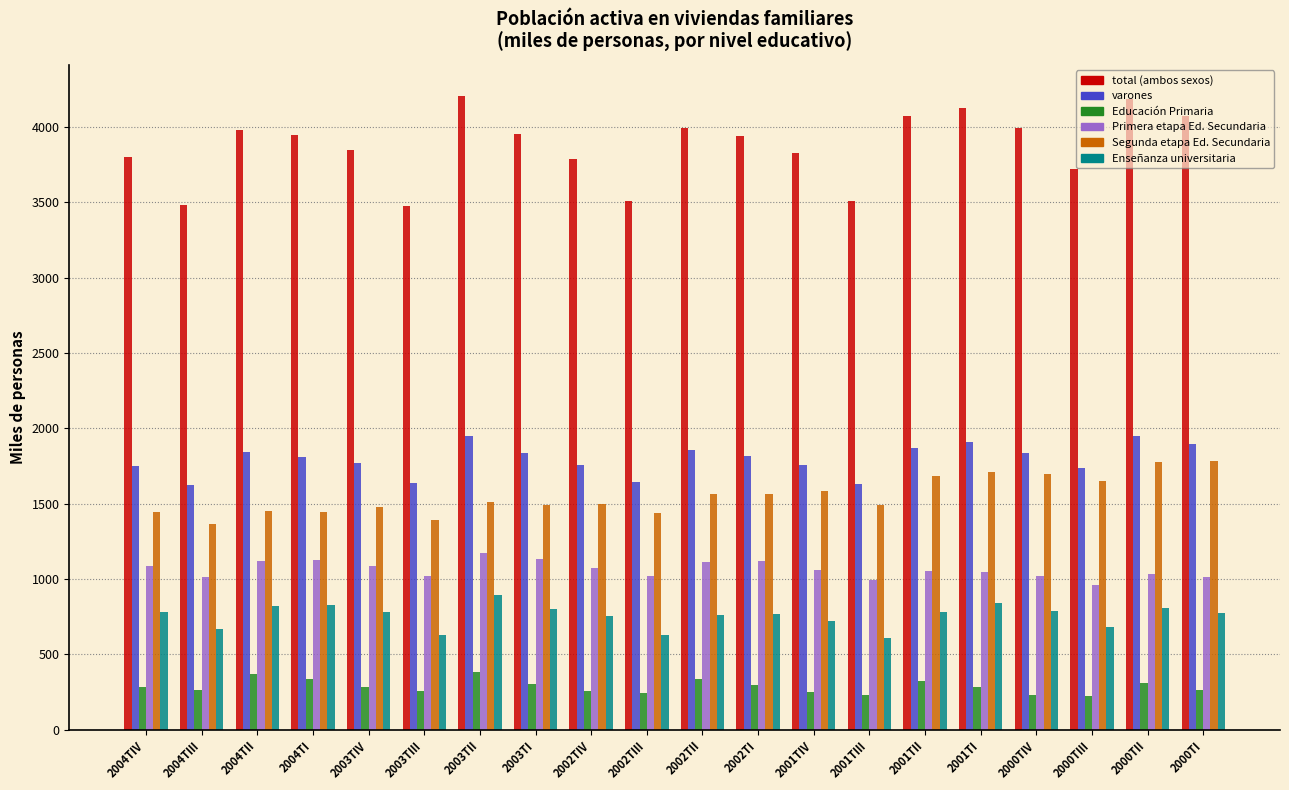

The value of varones at 2000TII is 1948.5. True or false?

True